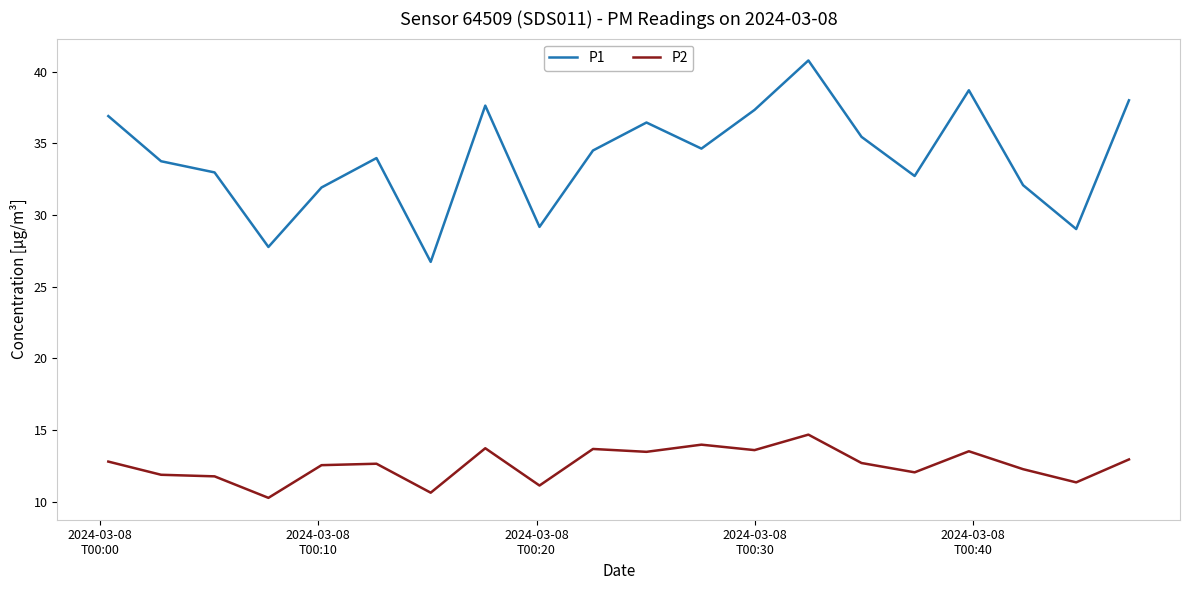

Rank the series by their average value, from lowest to highest.

P2, P1